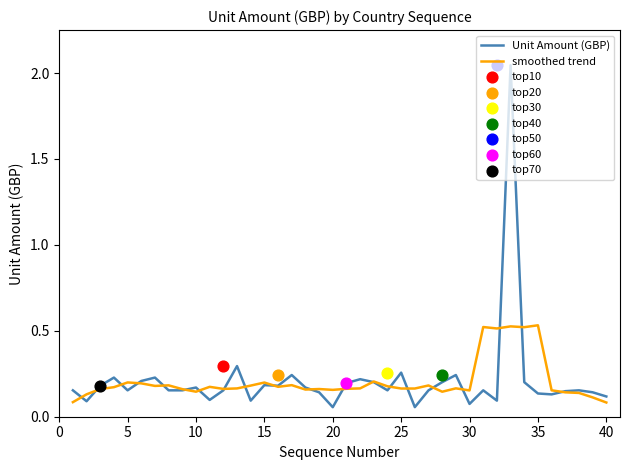

Which series contains the highest Y value?

Unit Amount (GBP)